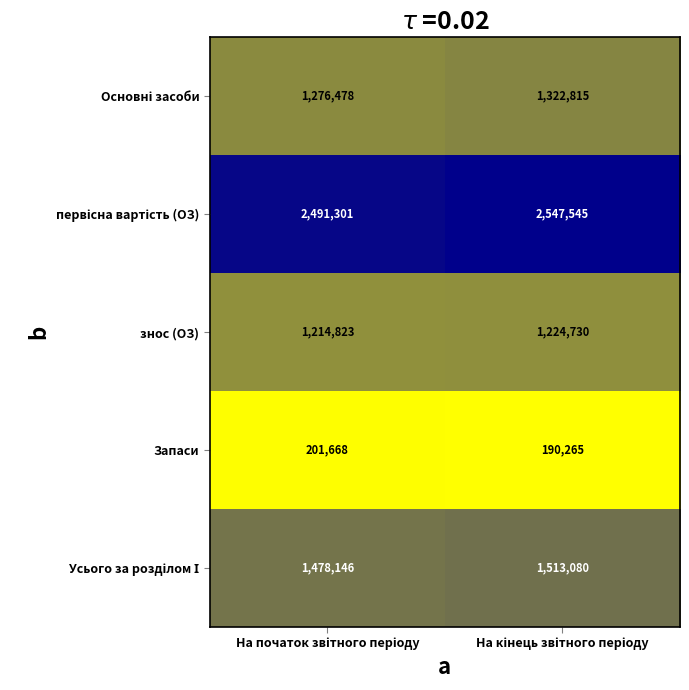

What is the smallest value displayed?

190265